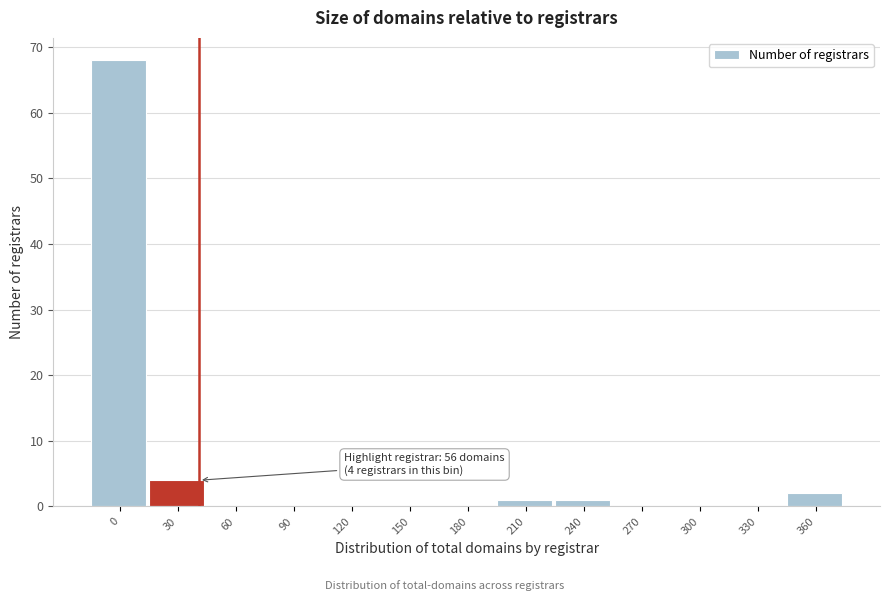

Reading left to right, transcribe all the data shown in this chart.

0=68	30=4	60=0	90=0	120=0	150=0	180=0	210=1	240=1	270=0	300=0	330=0	360=2